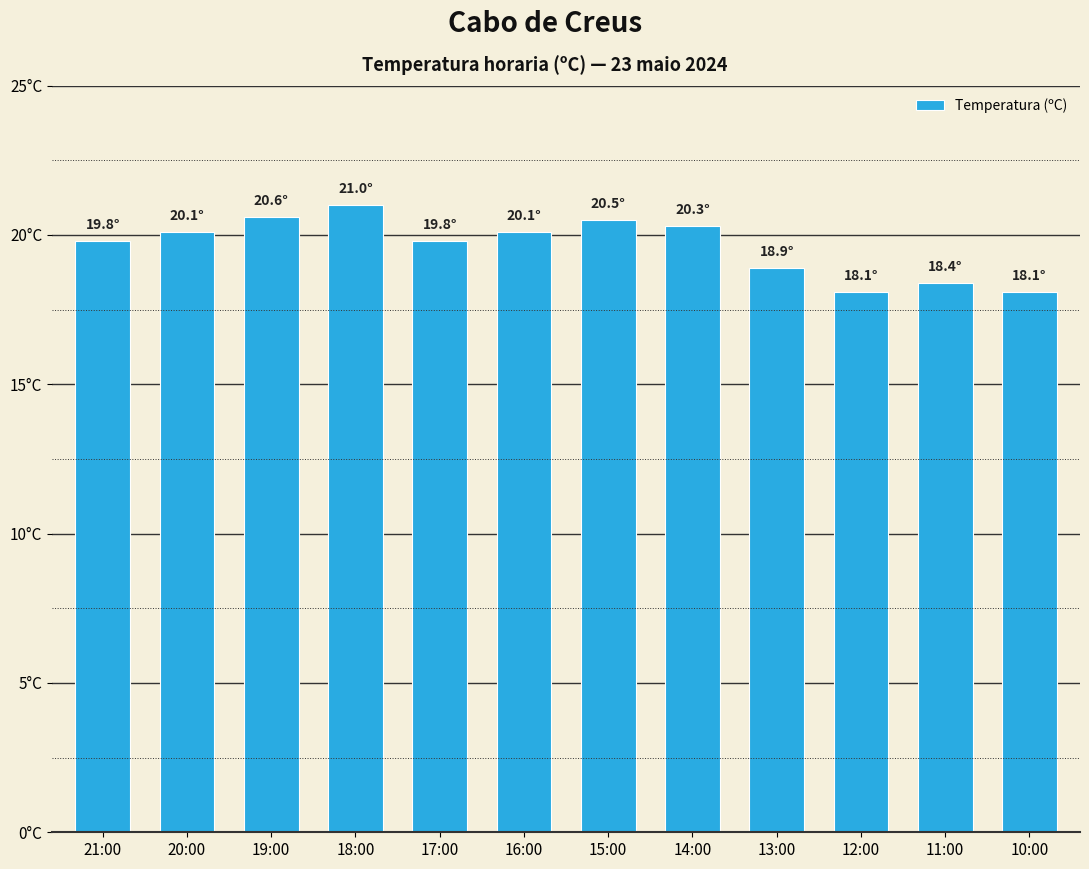

Approximately how many times larger is the value at 19:00 compared to 21:00?

1.0